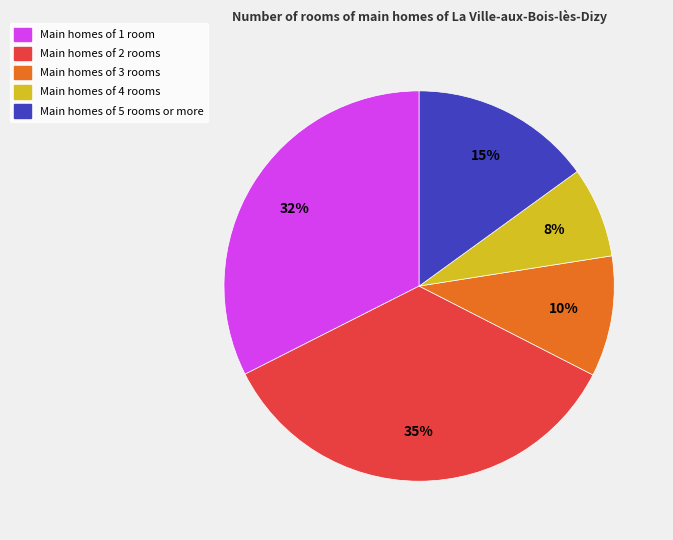

Is there a majority slice in this chart?

No